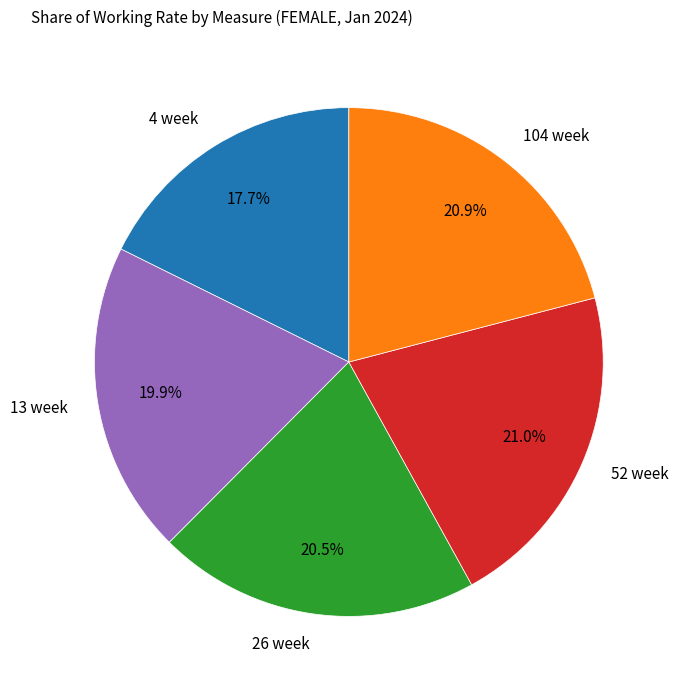

Count the number of slices in the pie.

5